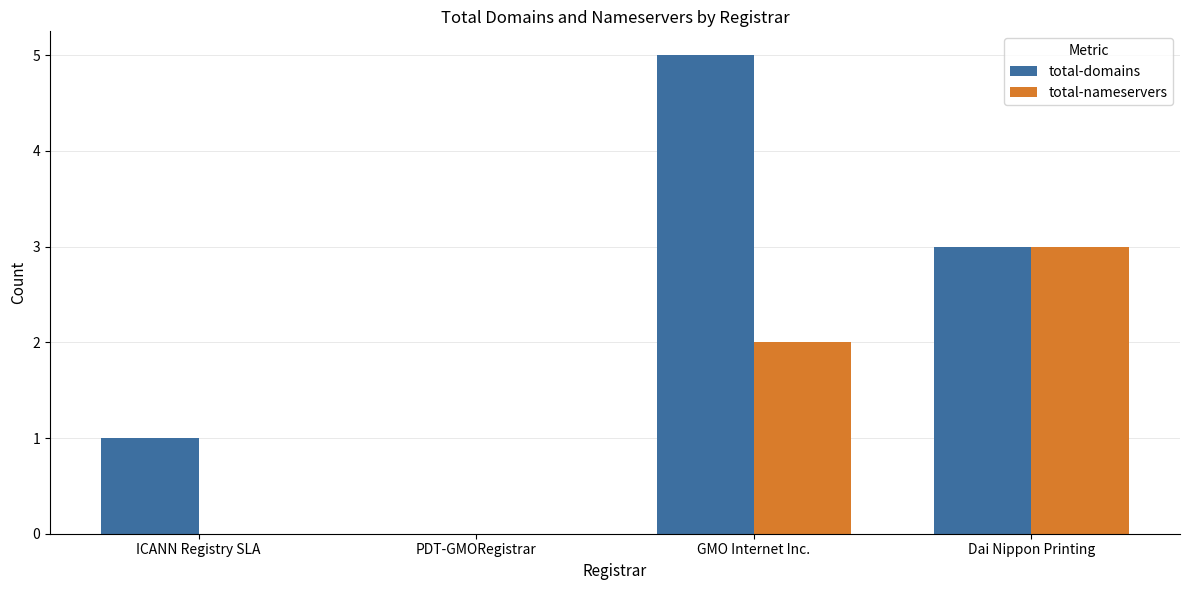

True or false: total-domains has a value of 3 at GMO Internet Inc..

False